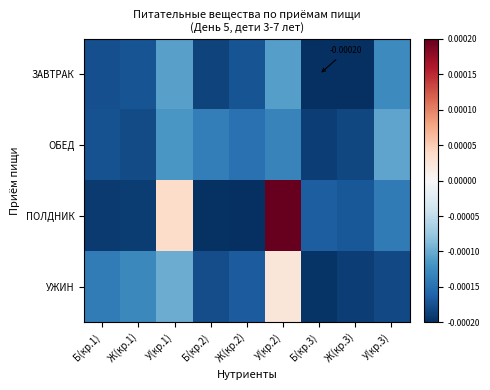

Is it true that УЖИН equals -0.0 at Ж(кр.3)?

False